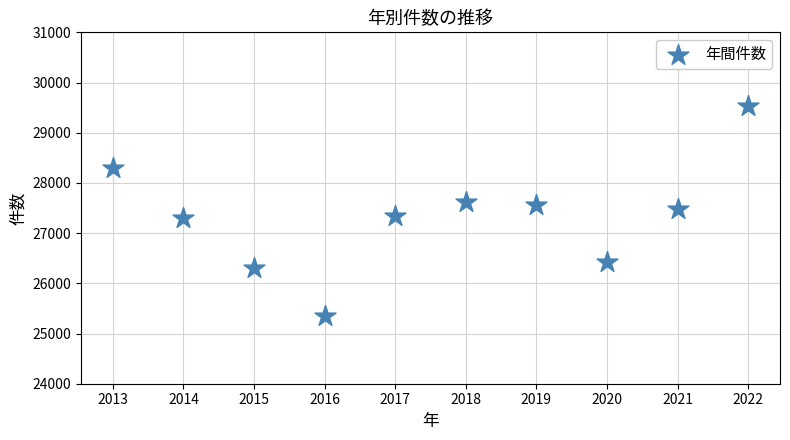

What is the average X value?

2018